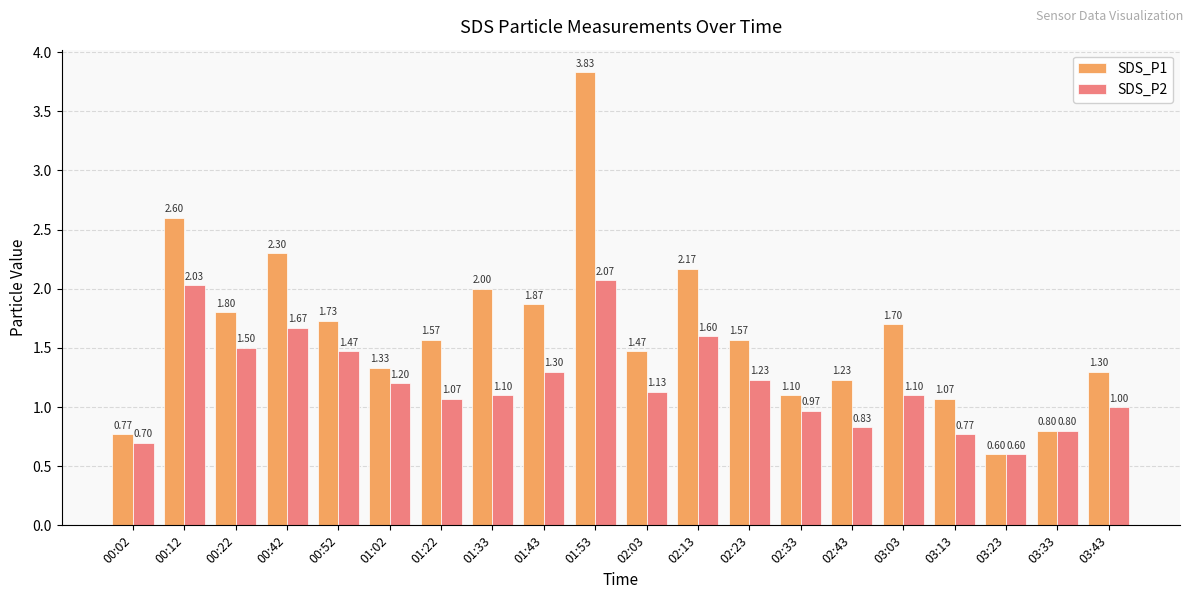

What is the sum of all SDS_P1 values?

32.8